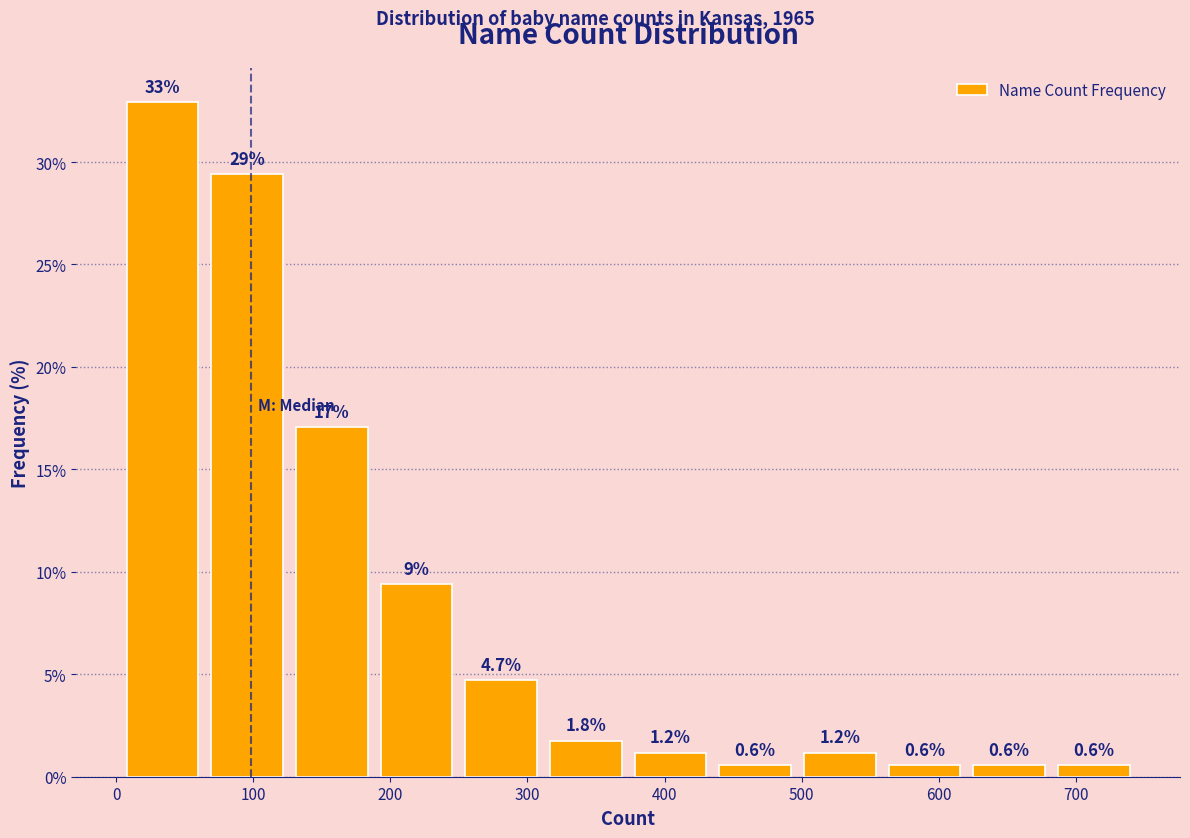

Which range on the x-axis has the tallest bar?

0 to 60